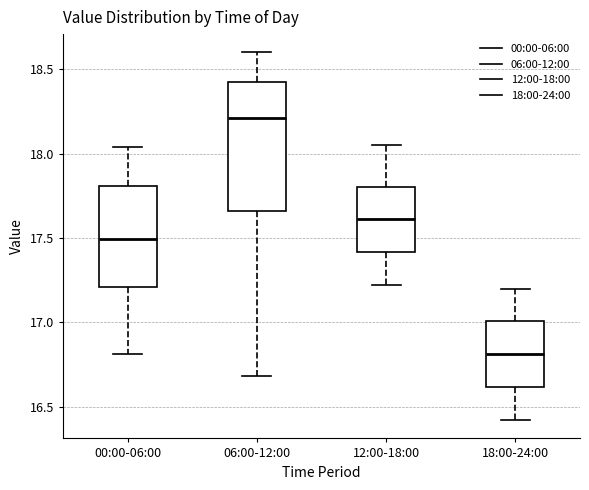

Reading left to right, transcribe this box plot: for each box, give where its median line is, the range the box spans, and where its two whiskers end, as read against the y-axis. The values are not printed on the chart, so give them approximately, as read against the axis.

00:00-06:00: median 17.50, box 17.20 to 17.80, whiskers 16.80 to 18.05
06:00-12:00: median 18.20, box 17.65 to 18.45, whiskers 16.70 to 18.60
12:00-18:00: median 17.60, box 17.40 to 17.80, whiskers 17.20 to 18.05
18:00-24:00: median 16.80, box 16.60 to 17.00, whiskers 16.40 to 17.20